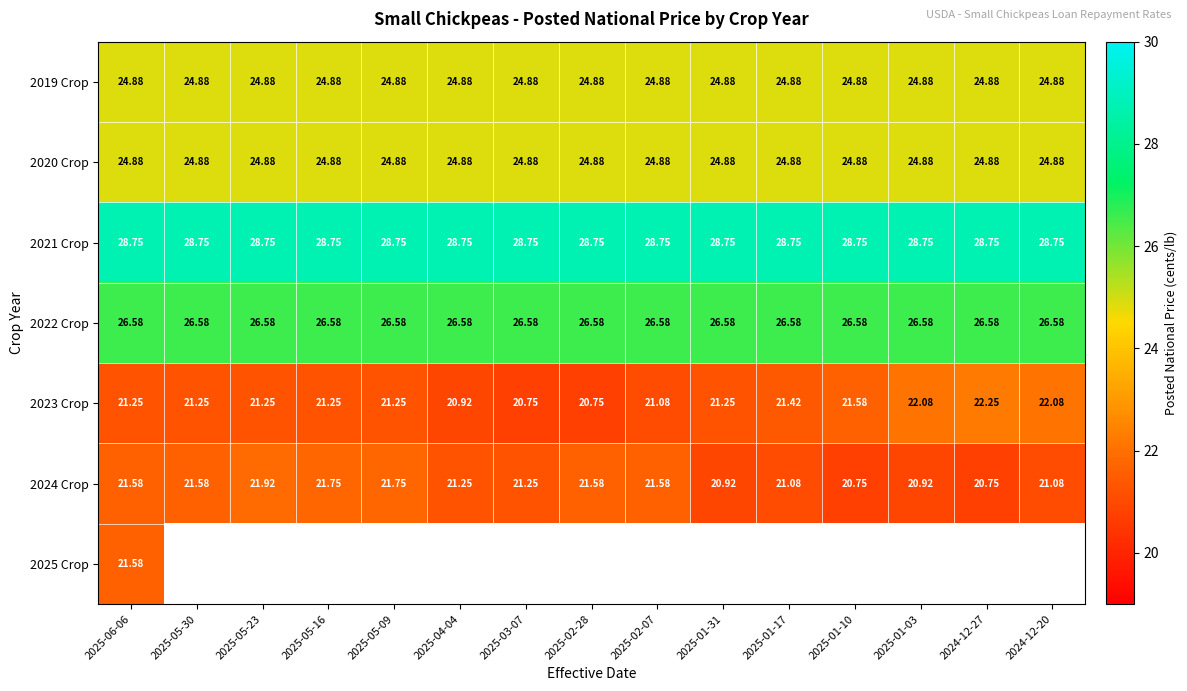

What is the spread (max minus min) of values at 2025-02-28?

8.0